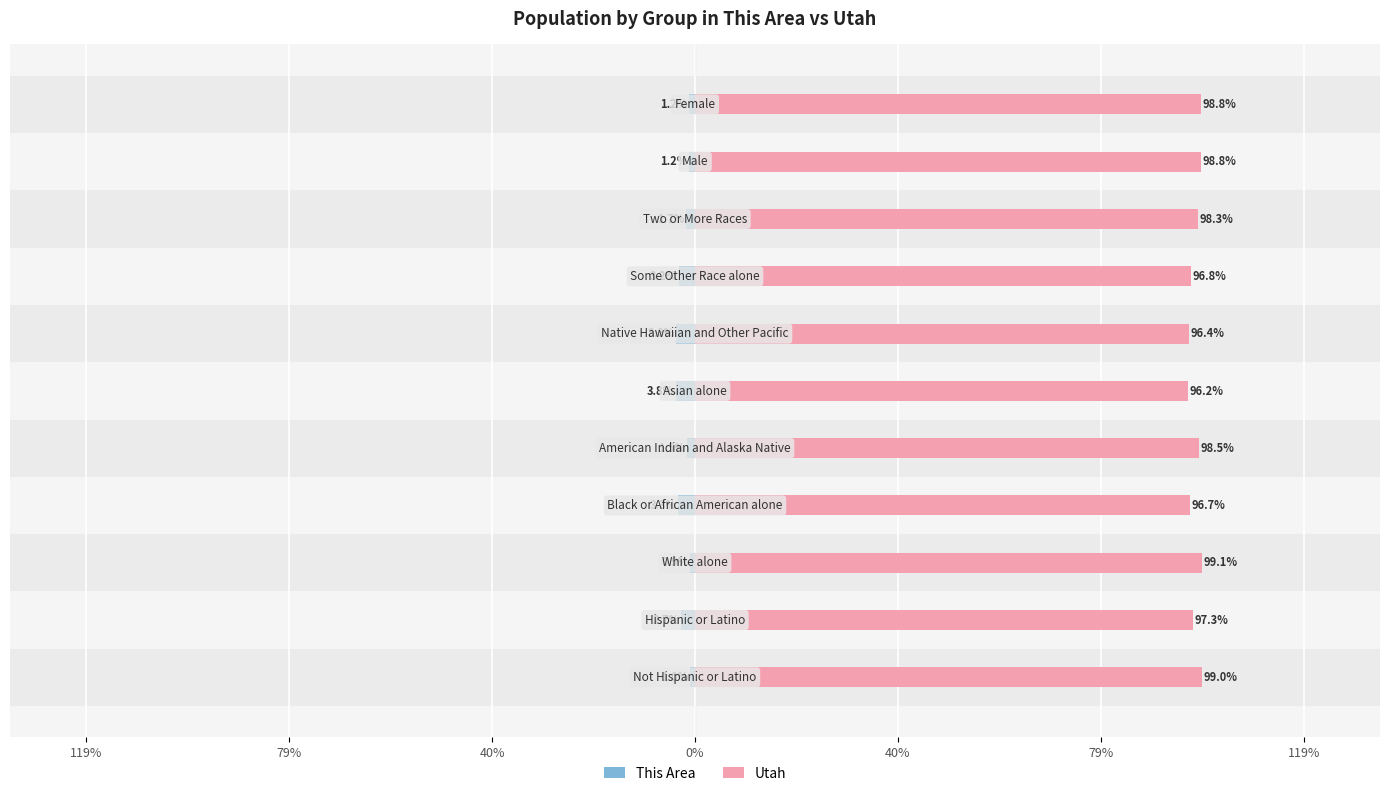

Which series has the largest range (max minus min)?

This Area